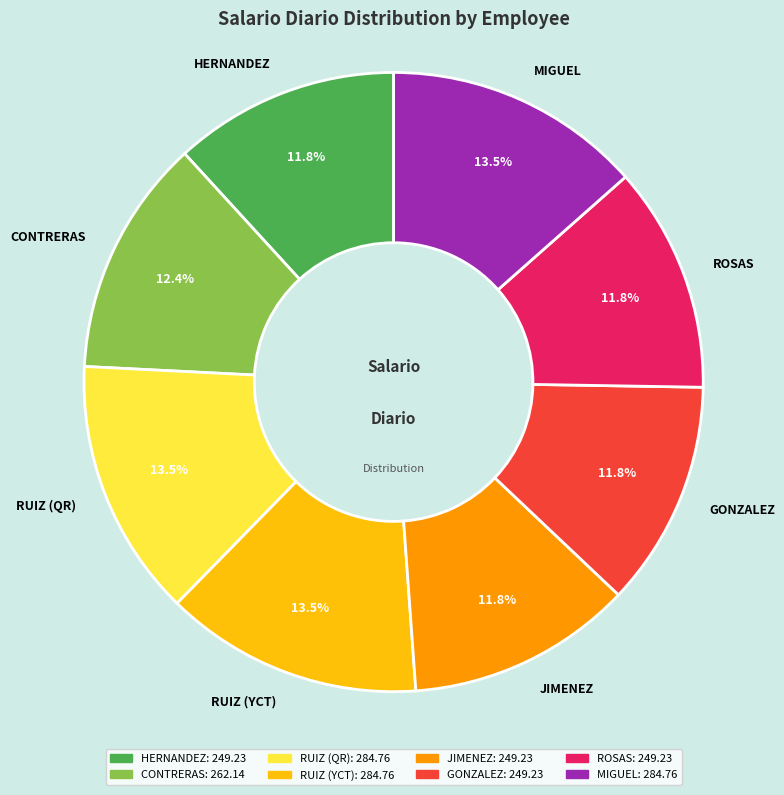

To the nearest percent, what is the combined percentage of RUIZ (QR) and MIGUEL?

27%